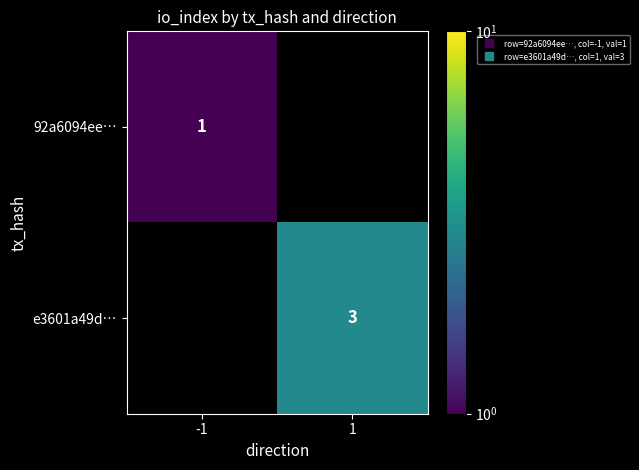

Which series has the largest range (max minus min)?

92a6094ee…